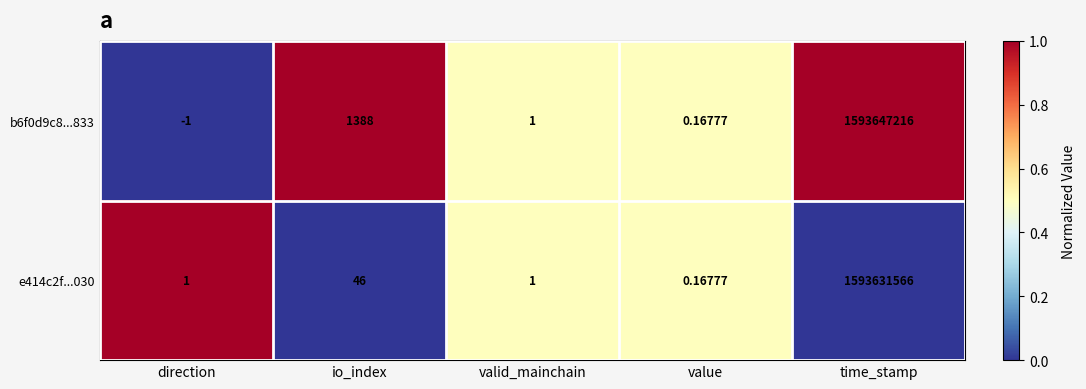

Which label corresponds to the smallest value in the chart?

direction